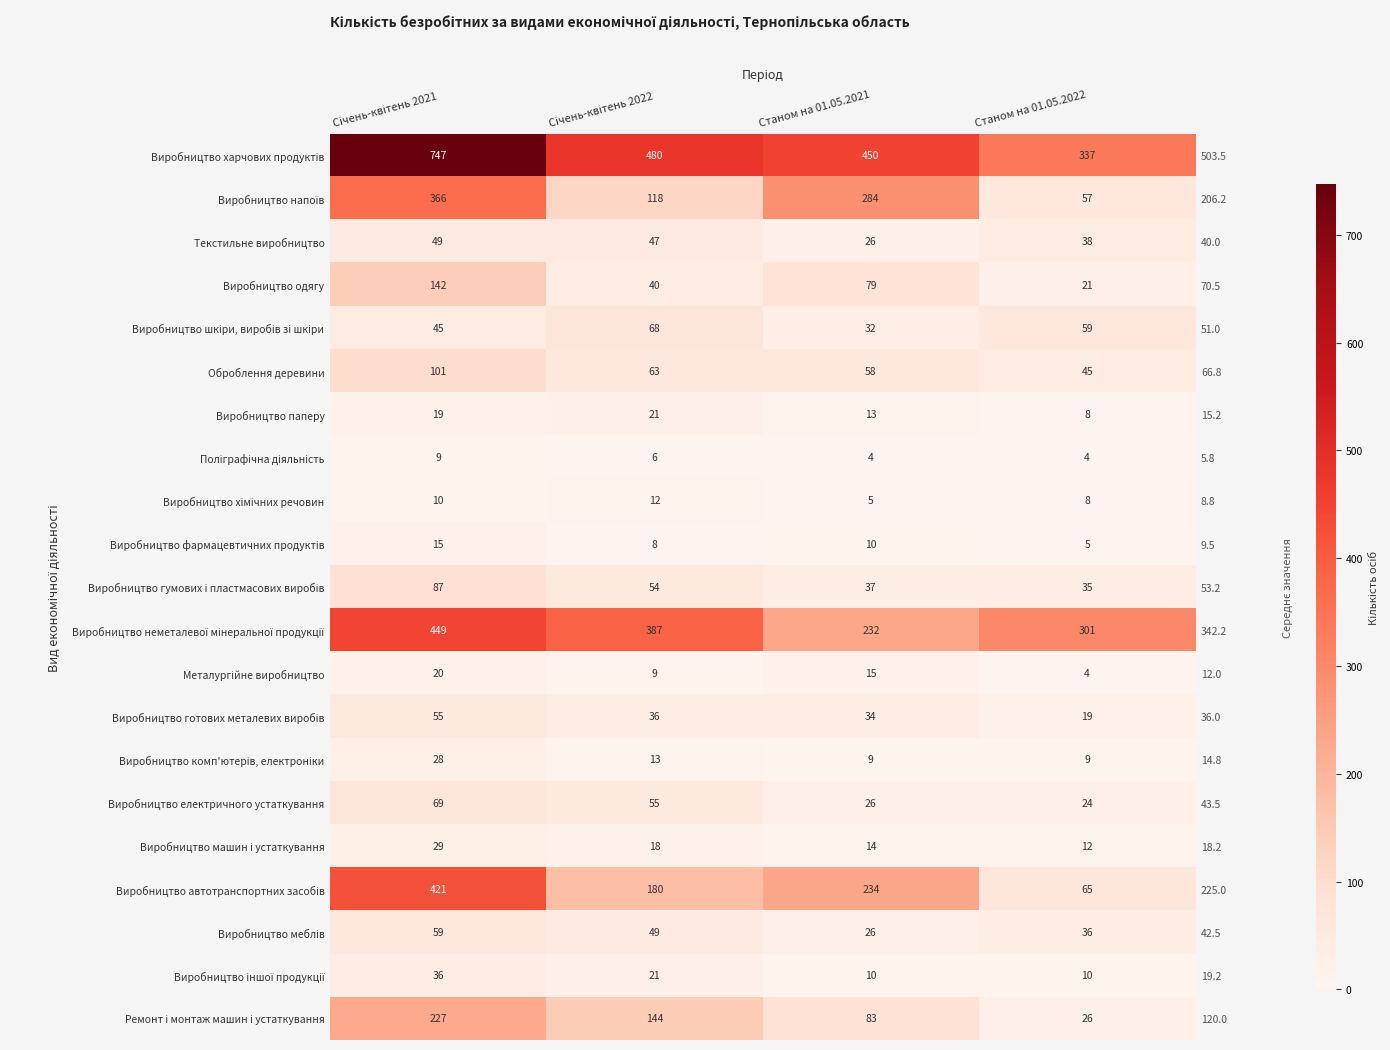

Which label corresponds to the smallest value in the chart?

Станом на 01.05.2021